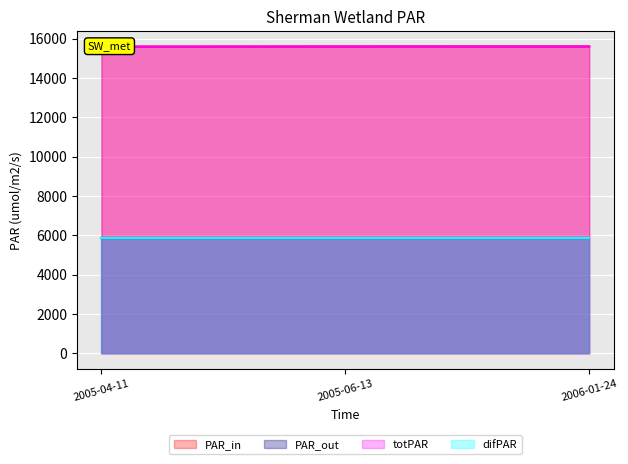

What position from the right is 2005-04-11?

3